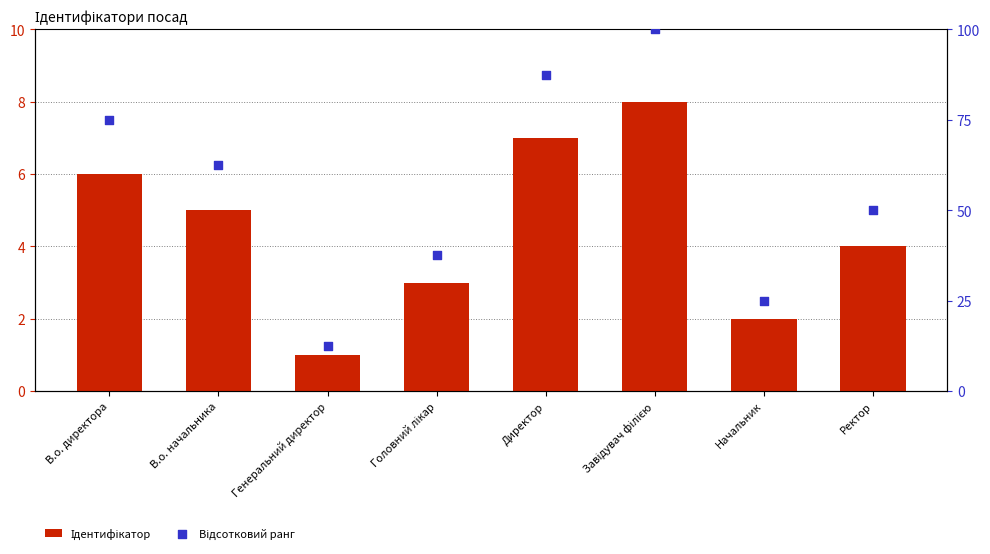

What are all the series names shown in the legend?

Ідентифікатор, Відсотковий ранг